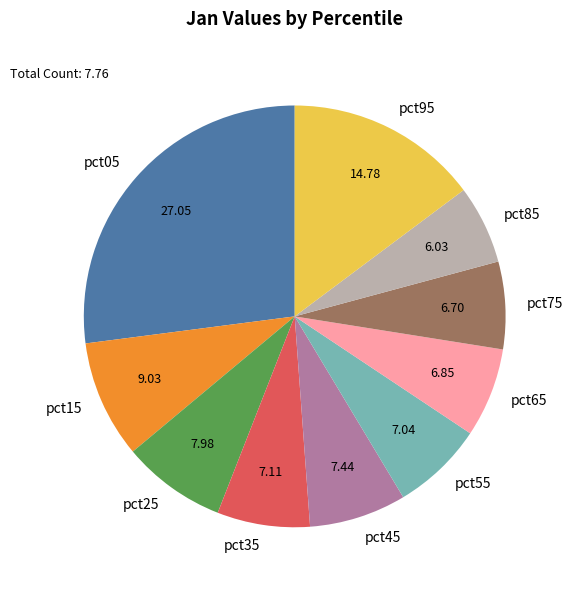

Do pct35 and pct45 together represent more than half of the pie?

No